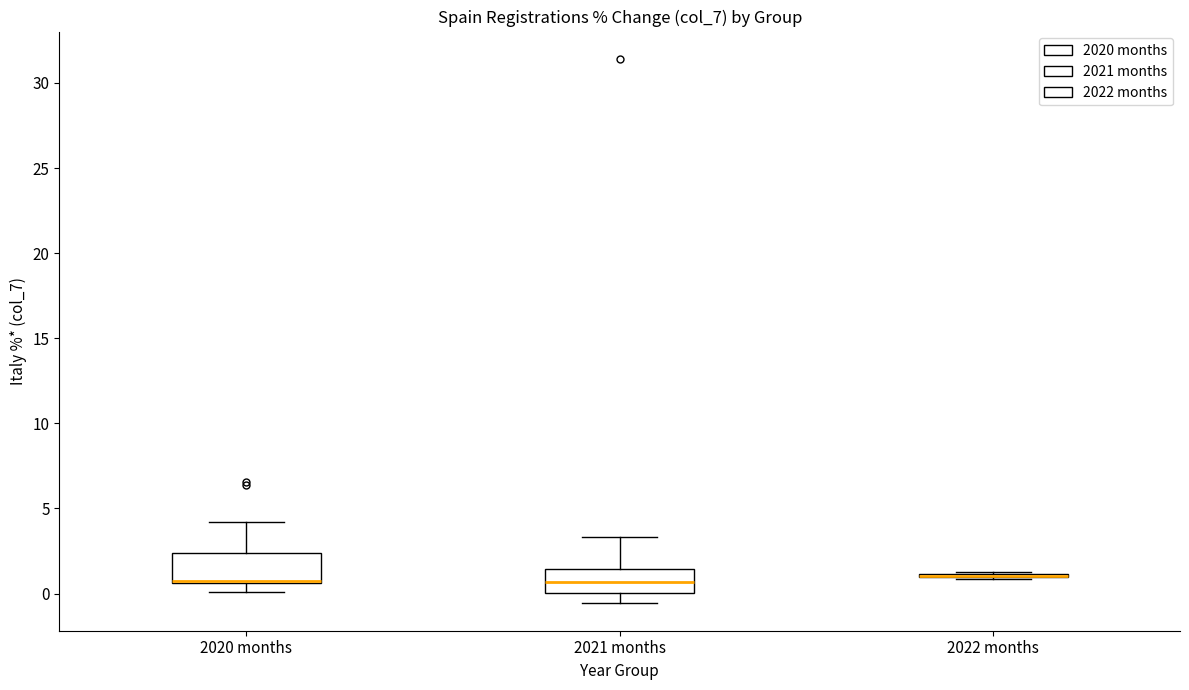

Reading left to right, transcribe this box plot: for each box, give where its median line is, the range the box spans, and where its two whiskers end, as read against the y-axis. The values are not printed on the chart, so give them approximately, as read against the axis.

2020 months: median 1.0 (drawn on the box's lower edge), box 0.5 to 2.5, whiskers 0.0 to 4.0
2021 months: median 0.5, box 0.0 to 1.5, whiskers -0.5 to 3.5
2022 months: box collapsed to a line at 1.0, whiskers 1.0 to 1.5